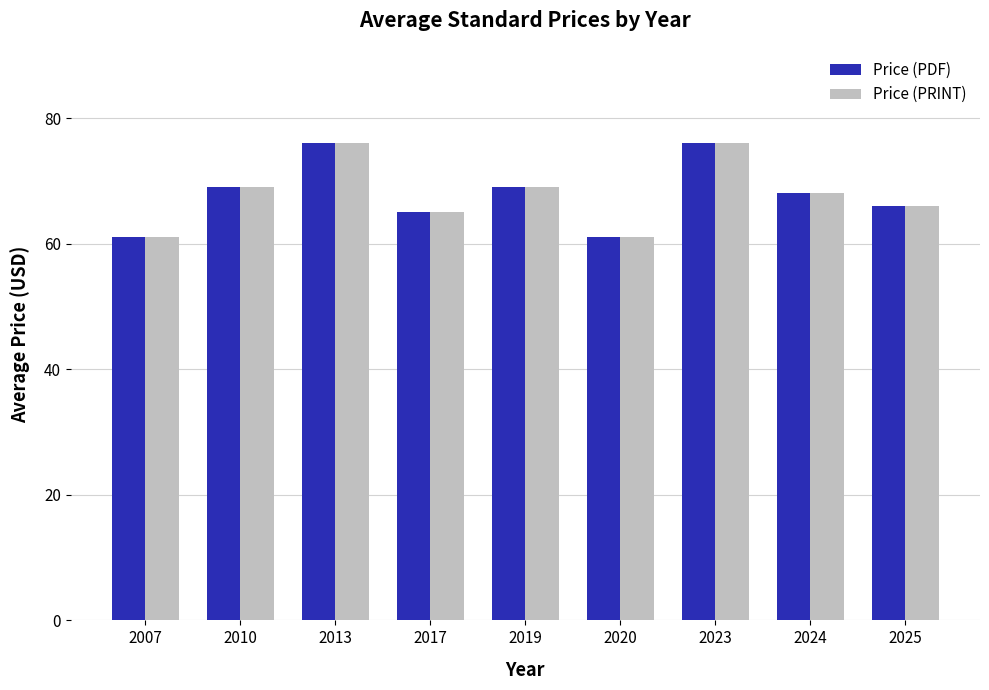

The Price (PRINT) series shows 106.3 at 2019. True or false?

False